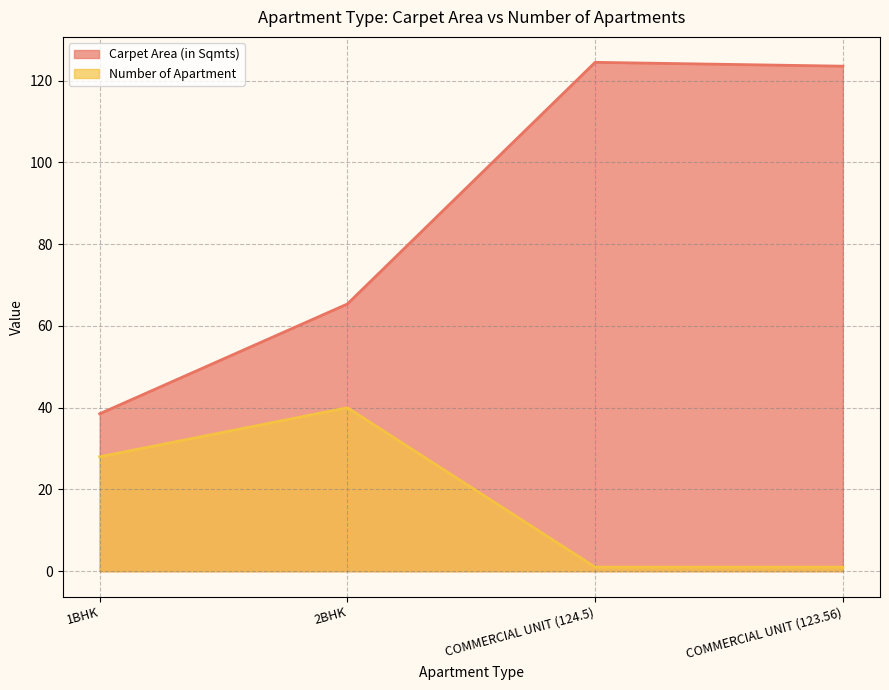

How many lines are shown in the chart?

2